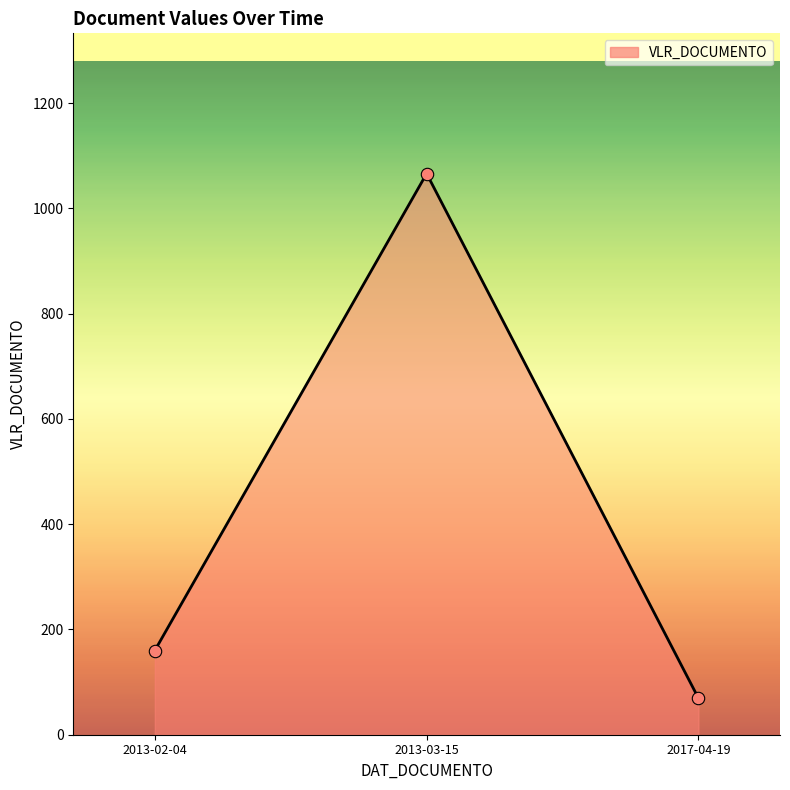

Between 2017-04-19 and 2013-03-15, which is larger?

2013-03-15